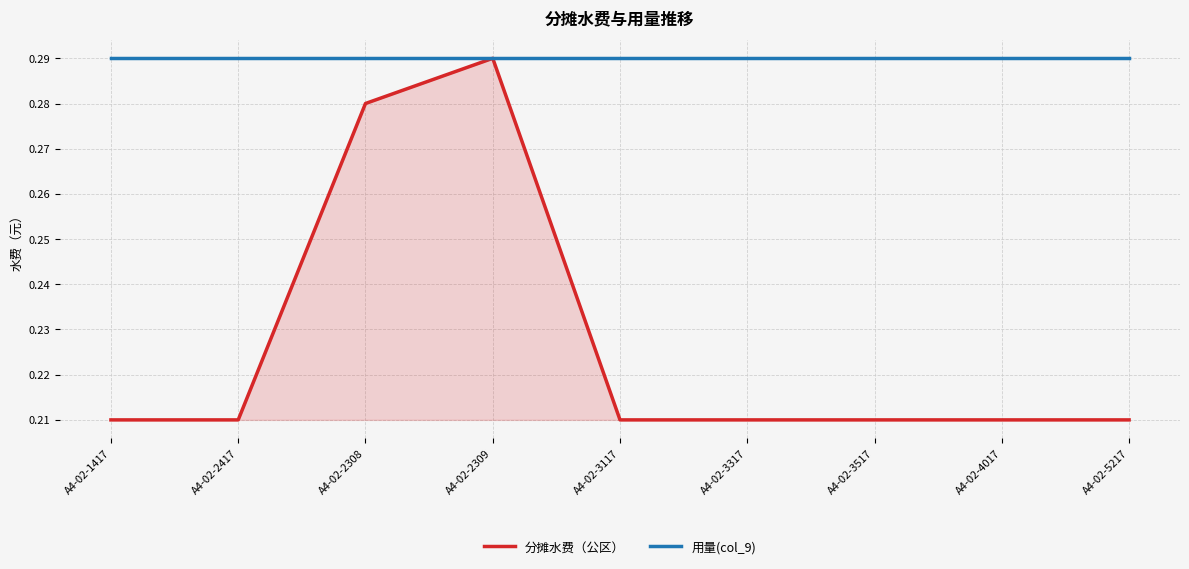

What is the sum of the 分摊水费（公区） values at A4-02-2308 and A4-02-1417?

0.5